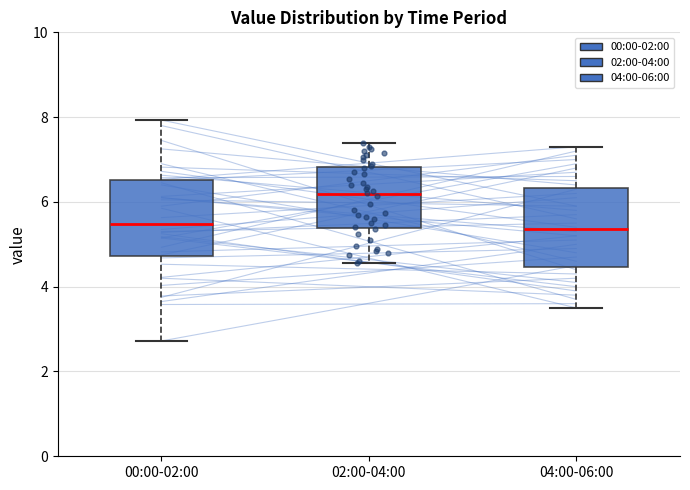

Reading left to right, transcribe this box plot: for each box, give where its median line is, the range the box spans, and where its two whiskers end, as read against the y-axis. The values are not printed on the chart, so give them approximately, as read against the axis.

00:00-02:00: median 5.4, box 4.8 to 6.6, whiskers 2.8 to 8.0
02:00-04:00: median 6.2, box 5.4 to 6.8, whiskers 4.6 to 7.4
04:00-06:00: median 5.4, box 4.4 to 6.4, whiskers 3.6 to 7.4